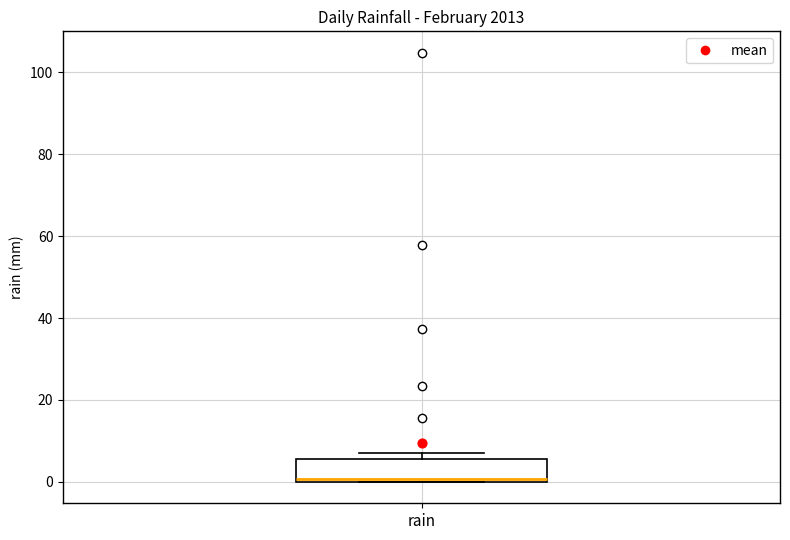

Read this box plot against the y-axis: the position of the median line, the range covered by the box, and the ends of both whiskers. The values are not printed on the chart, so give them approximately, as read against the axis.

median 0 (just above the box's lower edge), box 0 to 6, whiskers 0 to 8